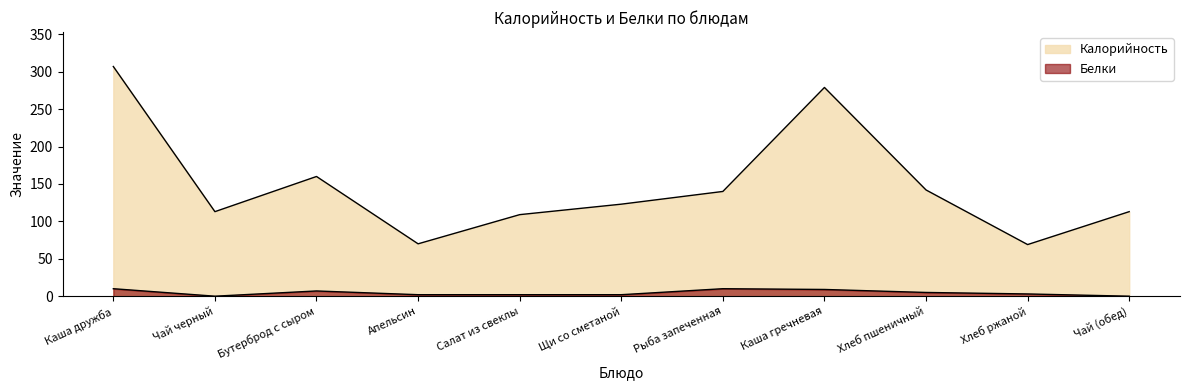

At which category is the sum across all series the highest?

Каша дружба